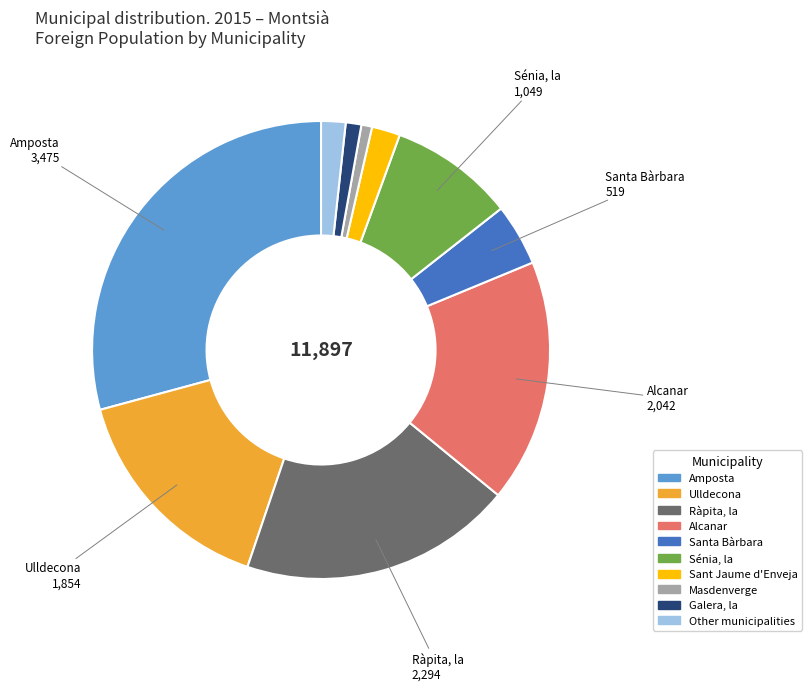

Is the sum of Galera, la and Masdenverge greater than half?

No